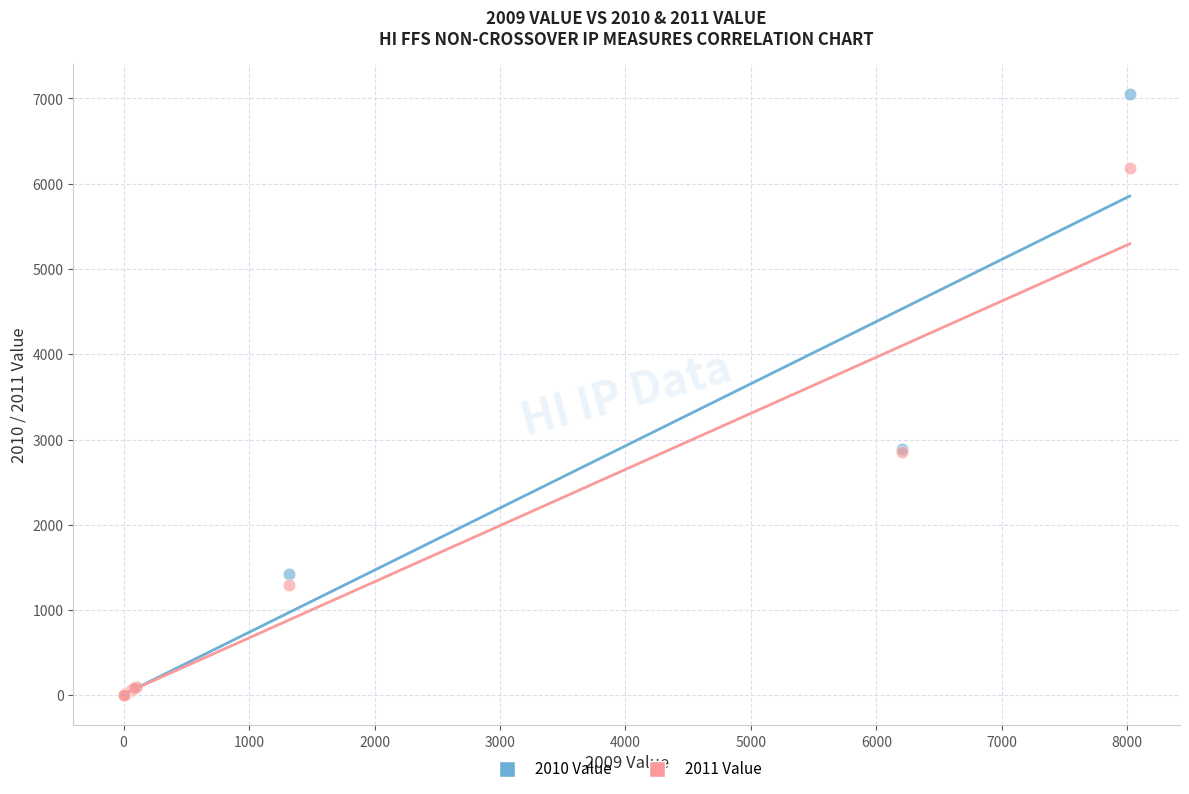

What are all the series names shown in the legend?

2010 Value, 2011 Value